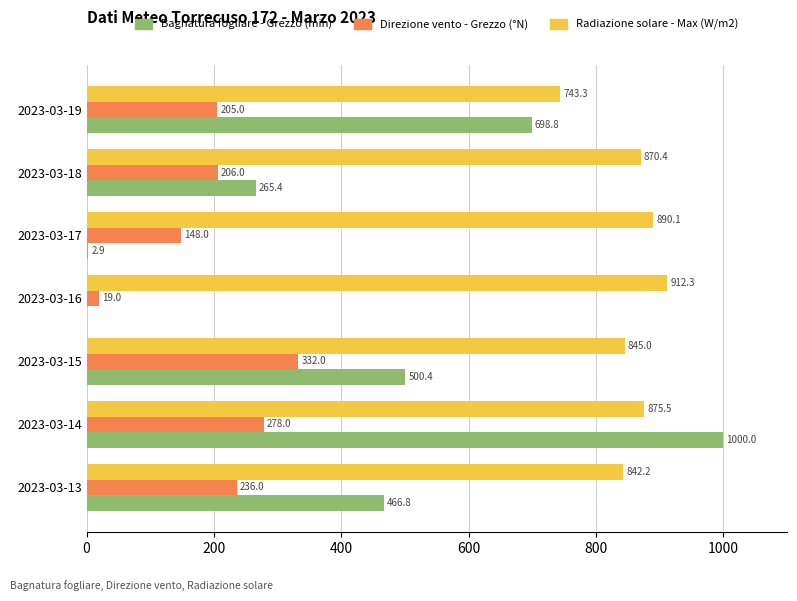

What is the average value of the Bagnatura fogliare - Grezzo (min) series?

419.2